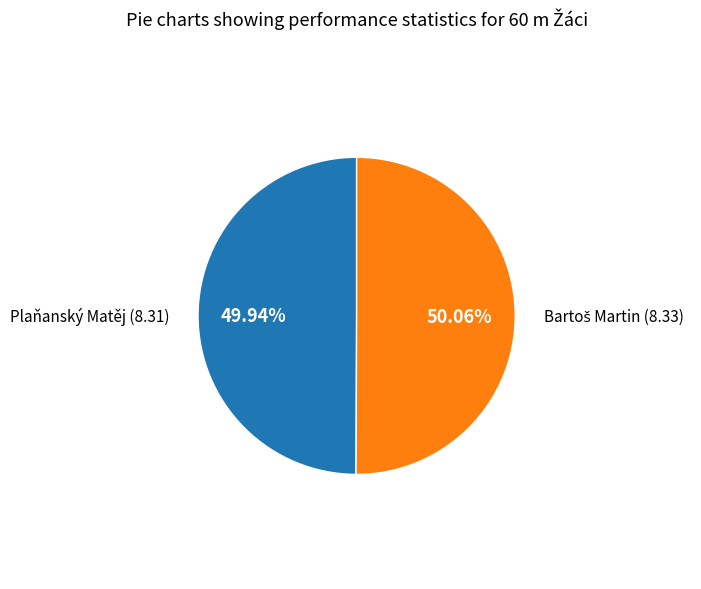

Is there a majority slice in this chart?

Yes